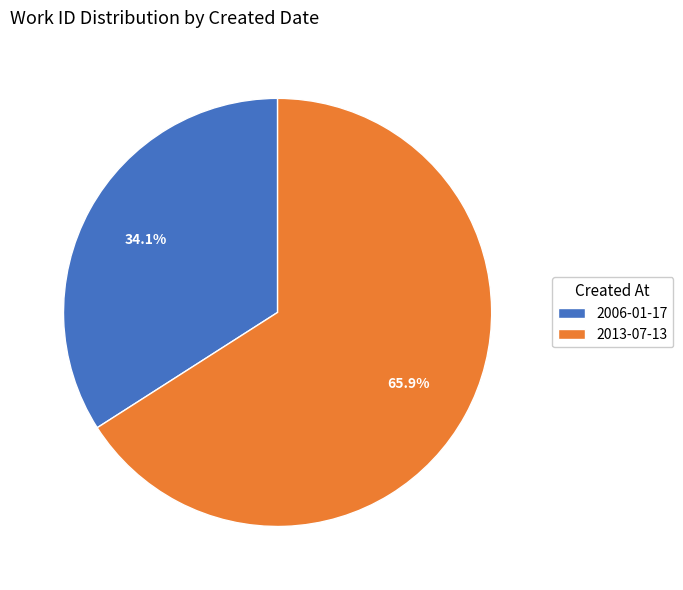

To the nearest percent, what is the difference between the largest and smallest slice percentages?

32%